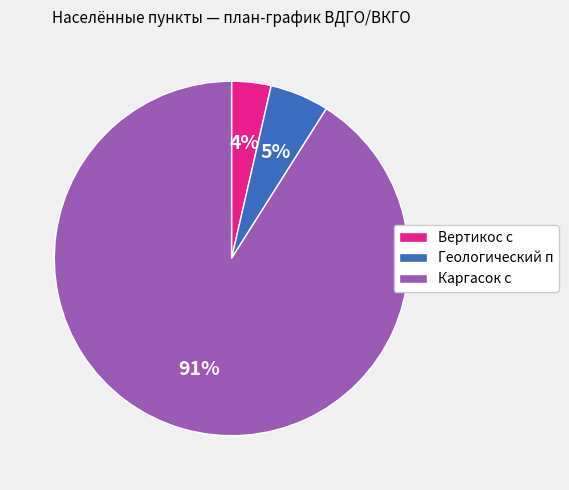

To the nearest percent, what is the difference between the largest and smallest slice percentages?

87%